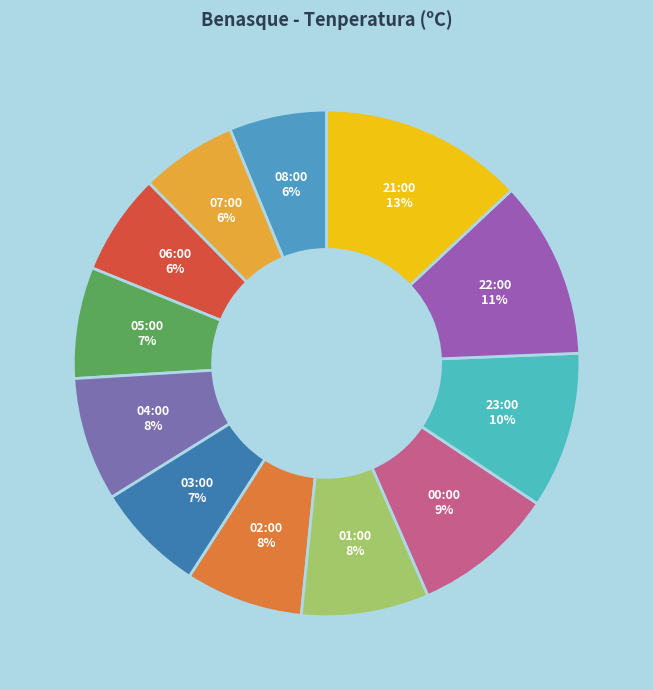

Is the sum of 21:00 and 00:00 greater than half?

No